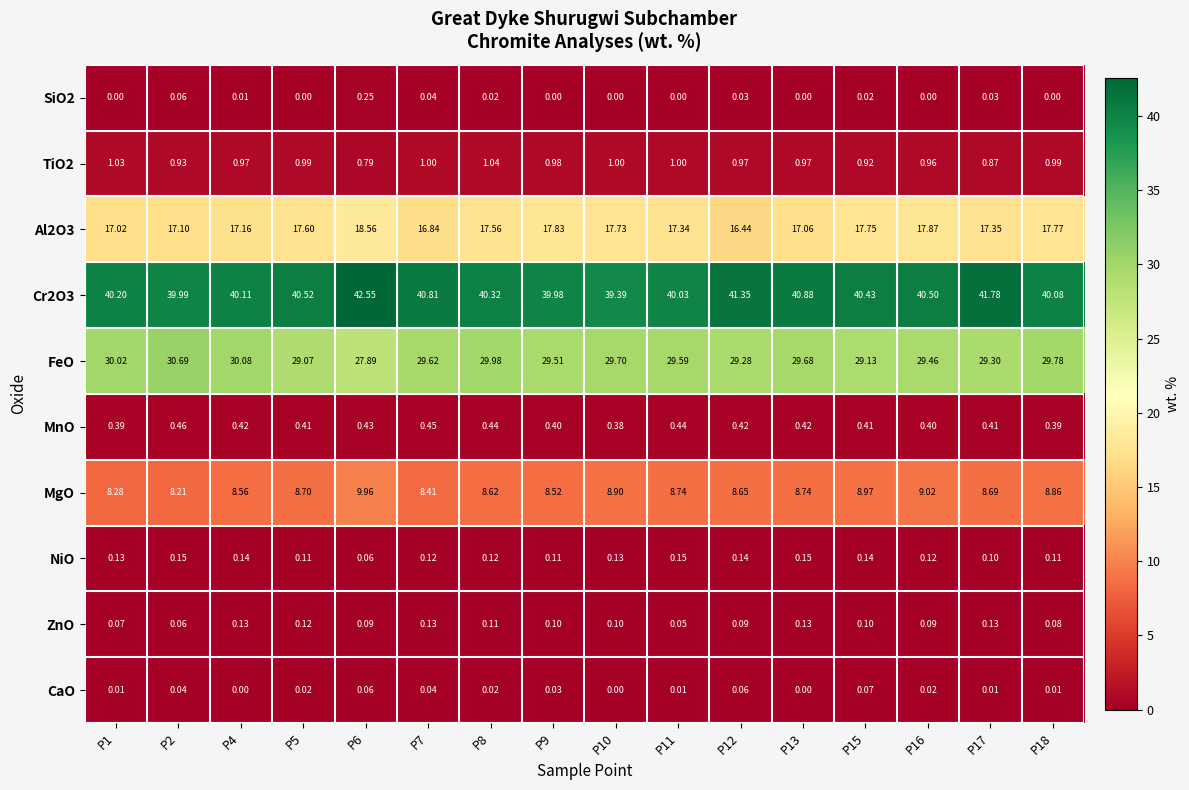

Is the value of ZnO at P18 greater than the value of Cr2O3 at P16?

No